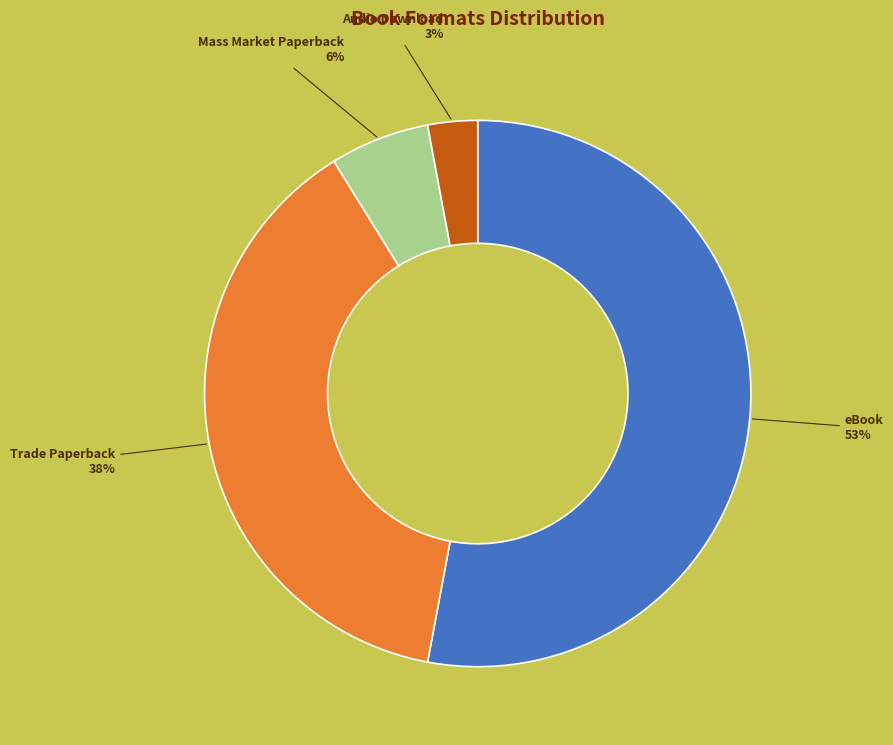

How many slices are in this pie chart?

4